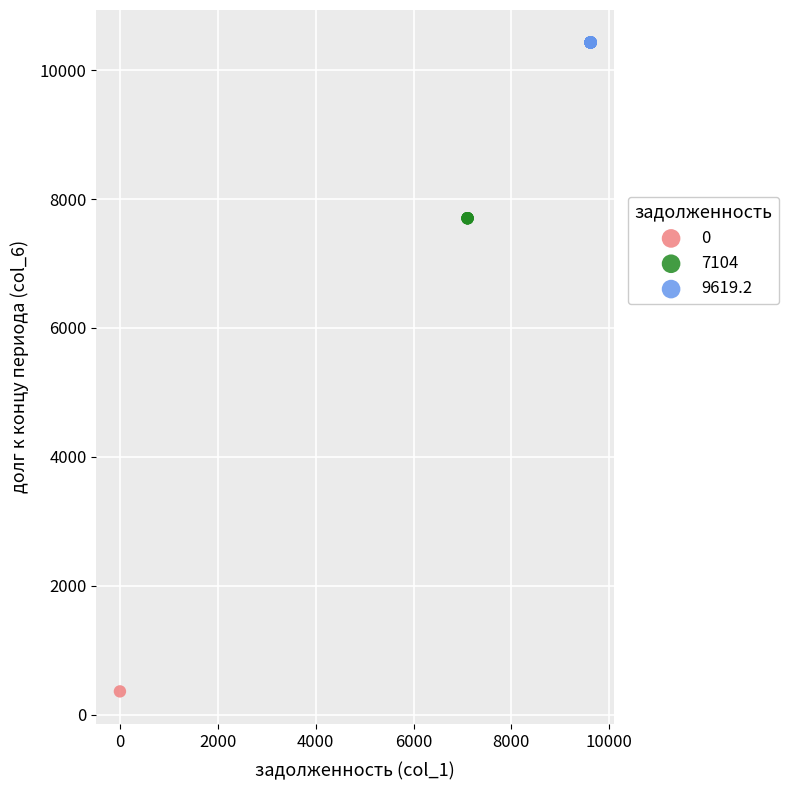

Which series contains the lowest Y value?

0